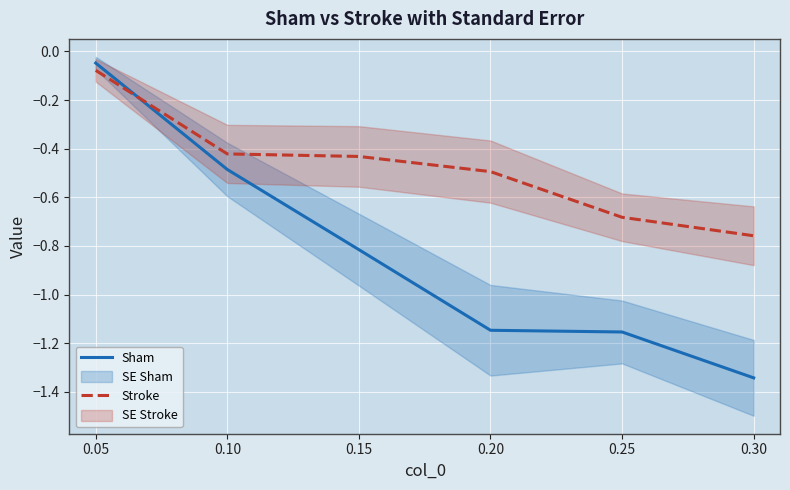

How many categories are shown in the chart?

6